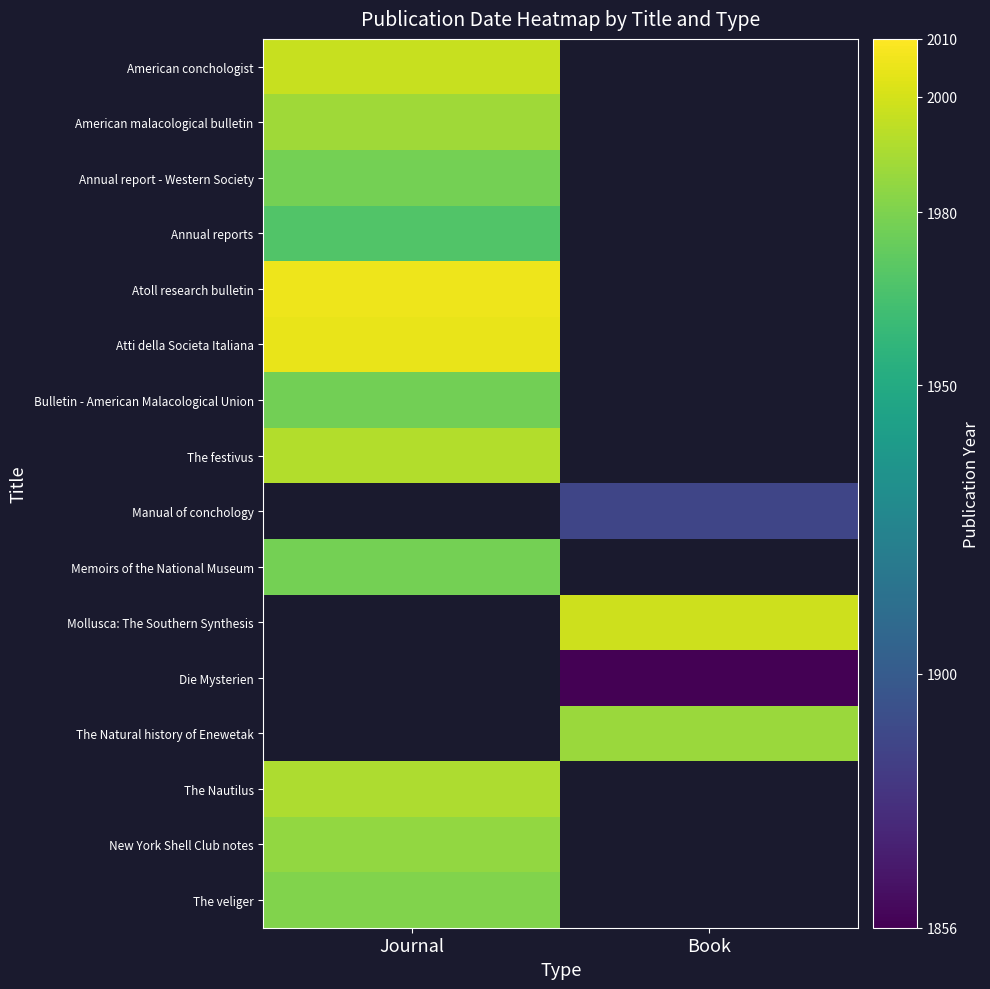

How many distinct data groups are displayed?

16